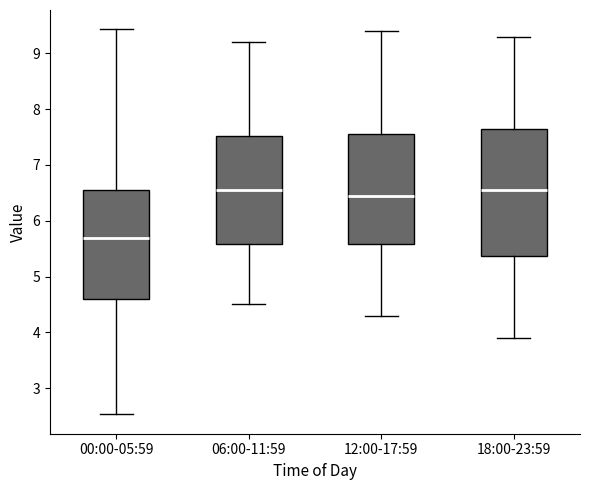

Where is the lower edge of the box for 06:00-11:59 on the y-axis? The values are not printed on the chart, so give them approximately, as read against the axis.

5.6